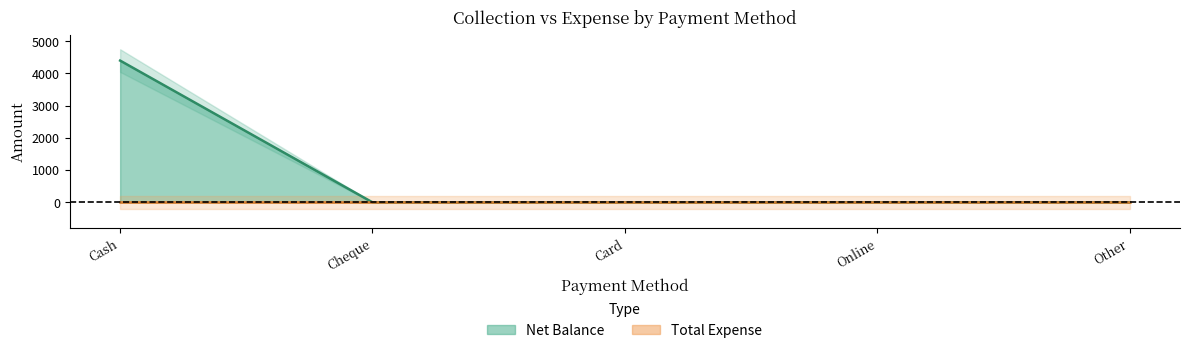

At which label is the value closest to 2200?

Cash